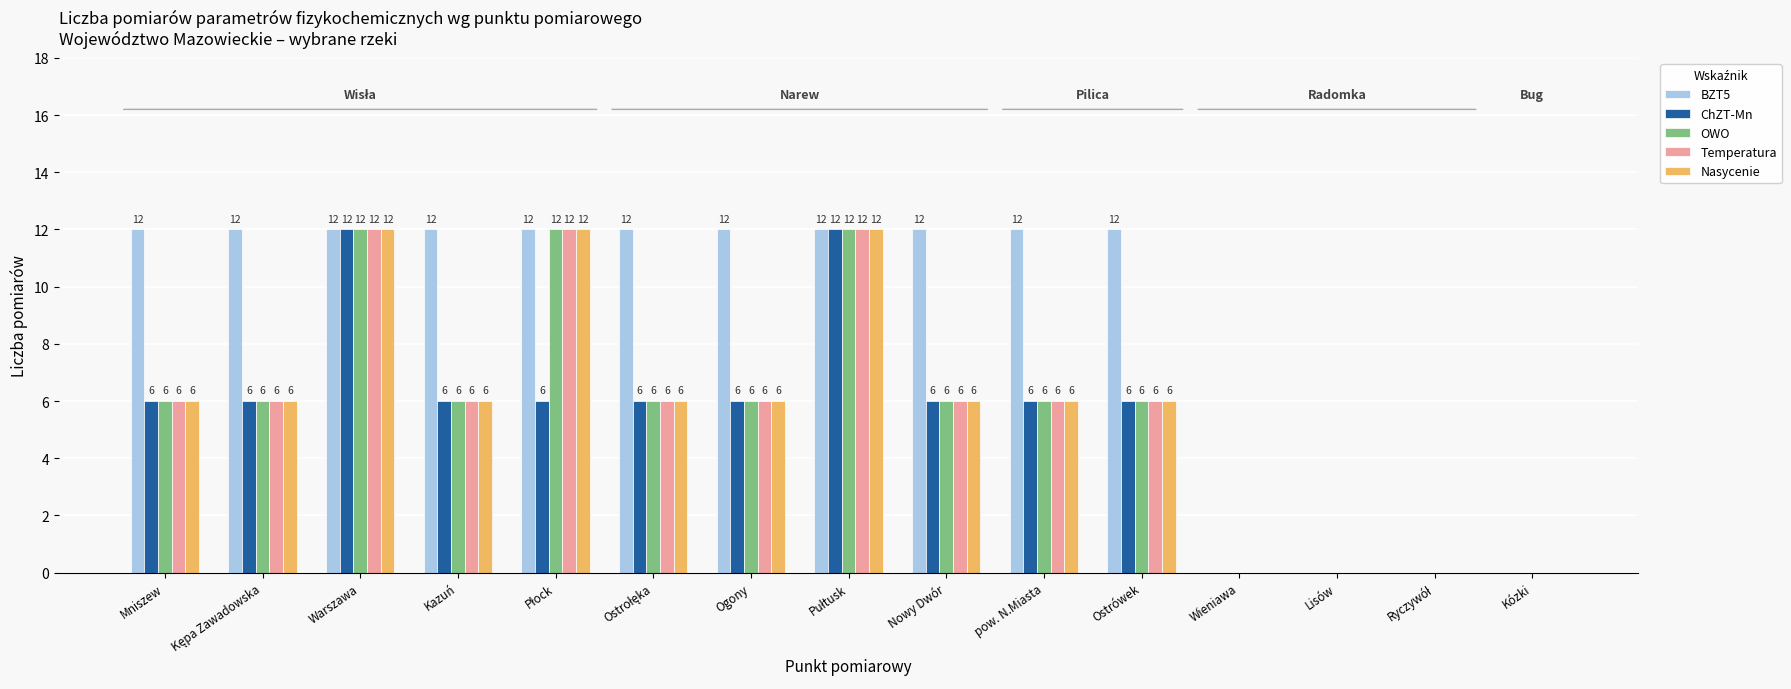

Count the number of data series in this chart.

5